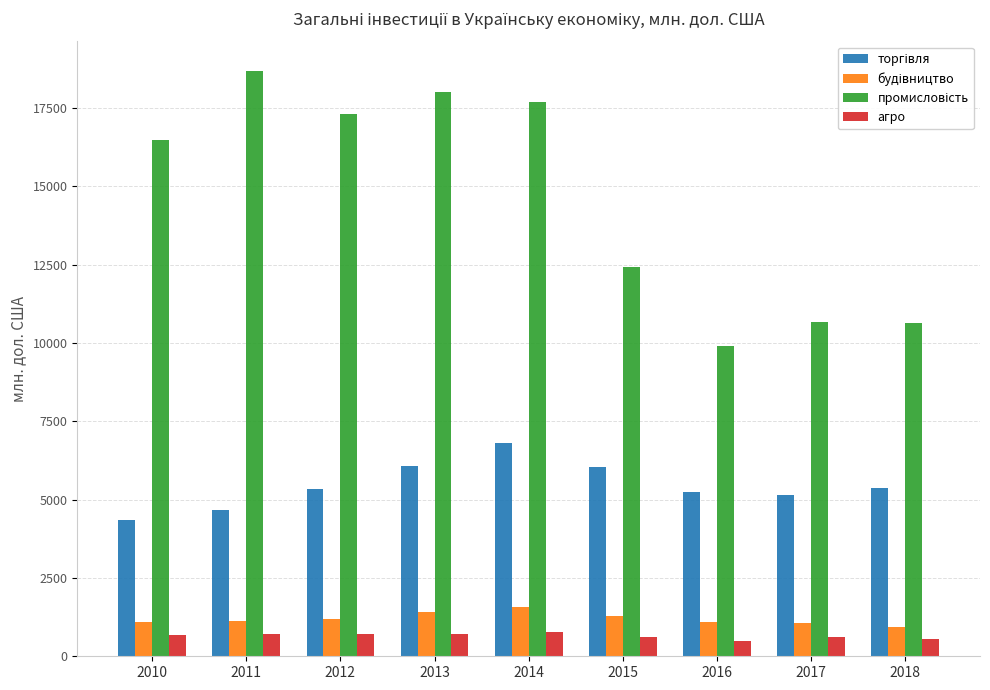

What is the total value across all series at 2014?

26846.1